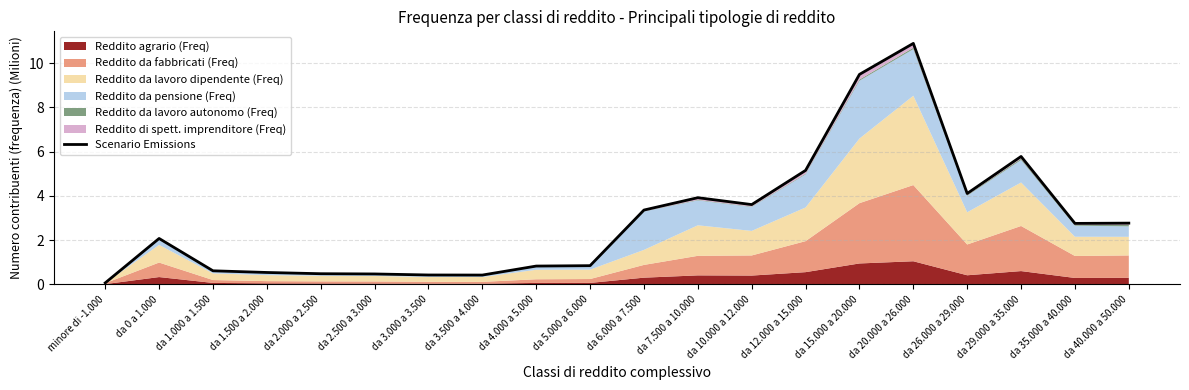

Which label corresponds to the largest value in the chart?

da 20.000 a 26.000